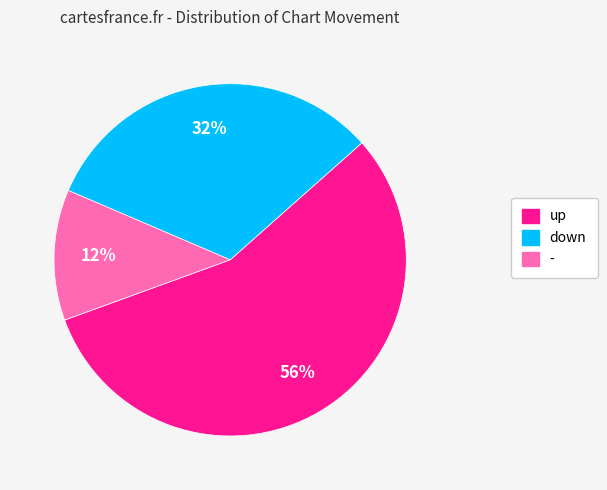

Is it true that down is 45% of the pie?

False